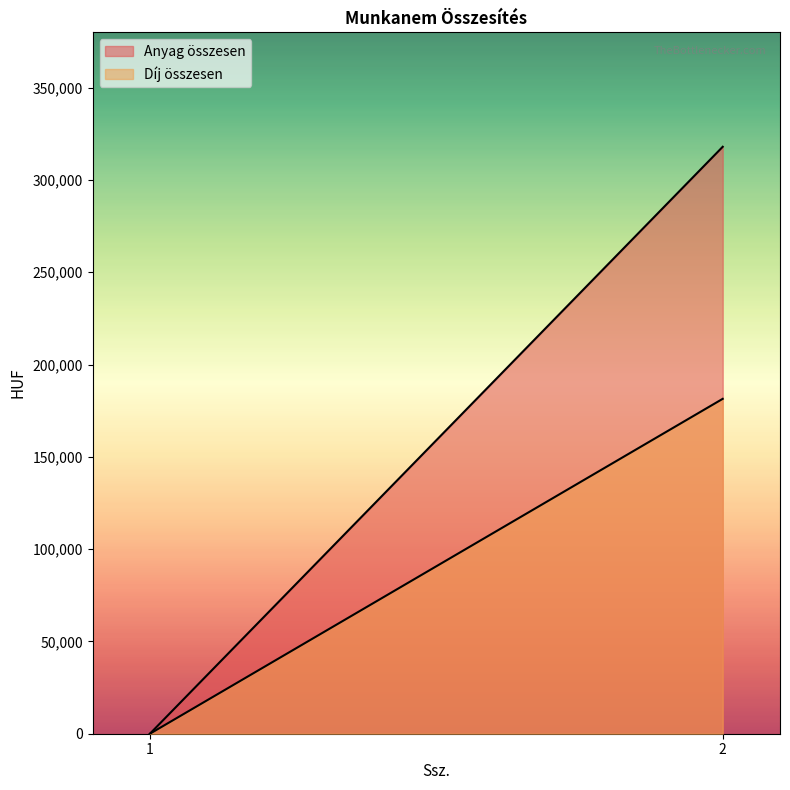

What is the value of the Anyag összesen point at the 2nd from the left?

318000